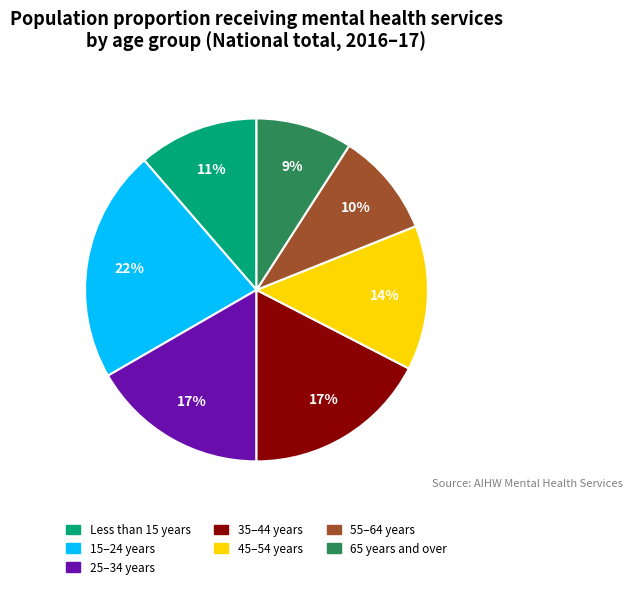

True or false: Less than 15 years accounts for 1% of the total.

False